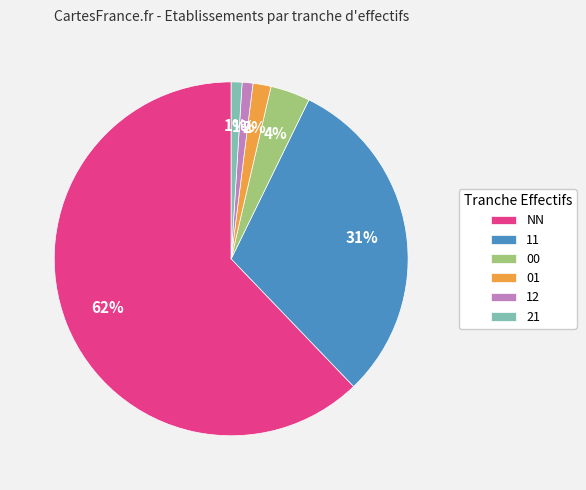

Which has a higher value, 21 or 01?

01